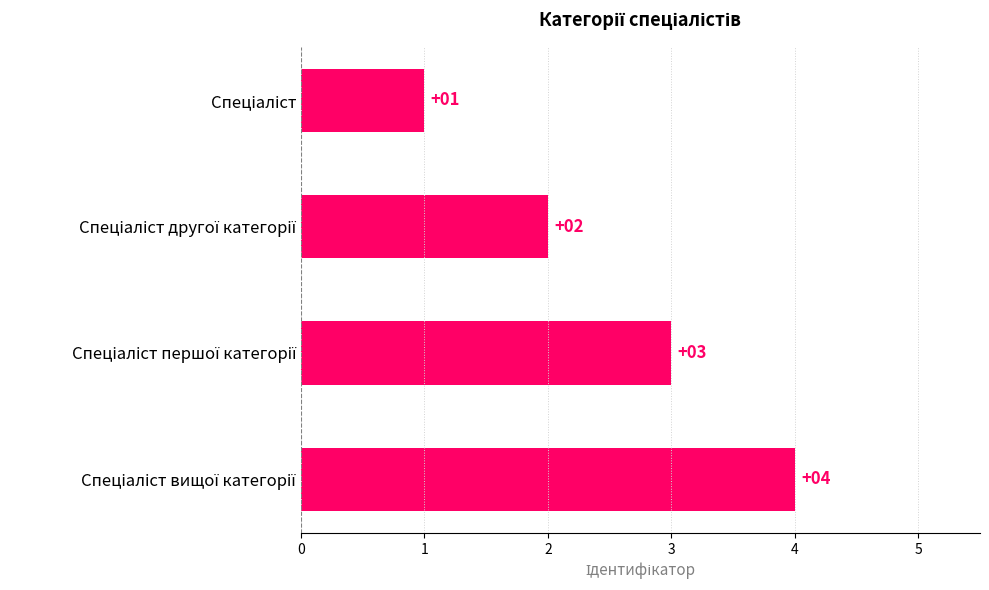

How many values are between 2 and 4?

3